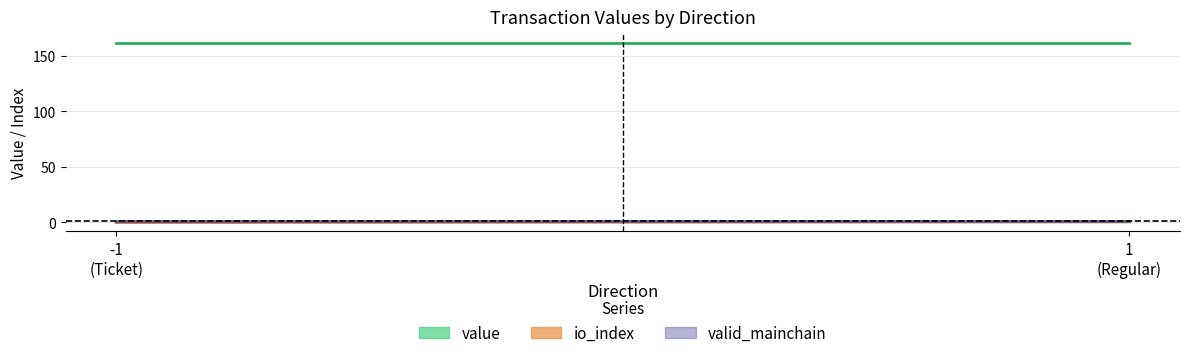

What is the label of the 1st point from the right?

1
(Regular)